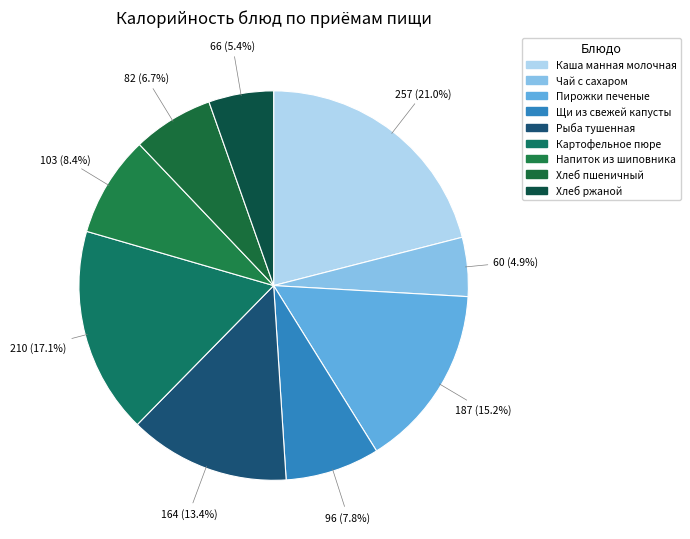

Count the number of slices in the pie.

9